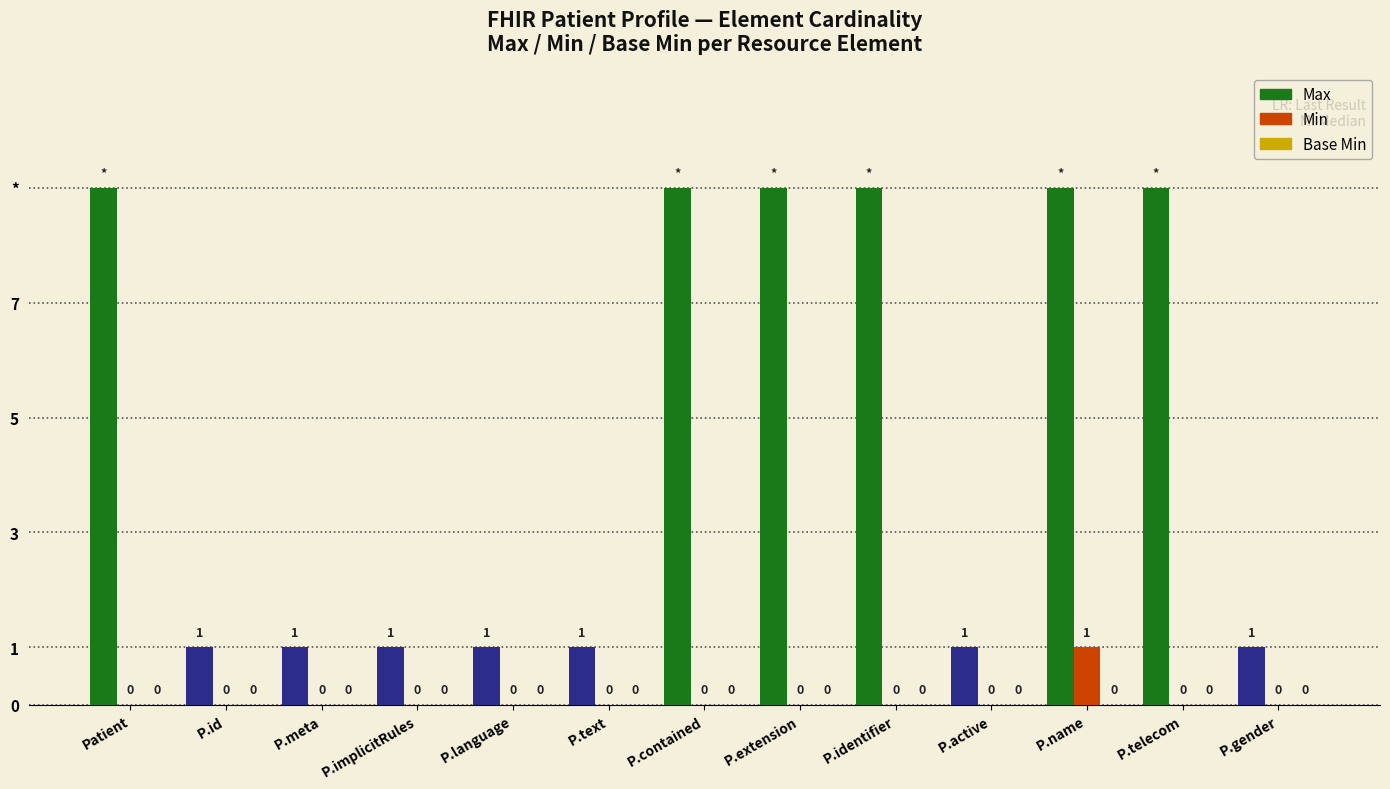

What is the label of the 1st bar from the left?

Patient